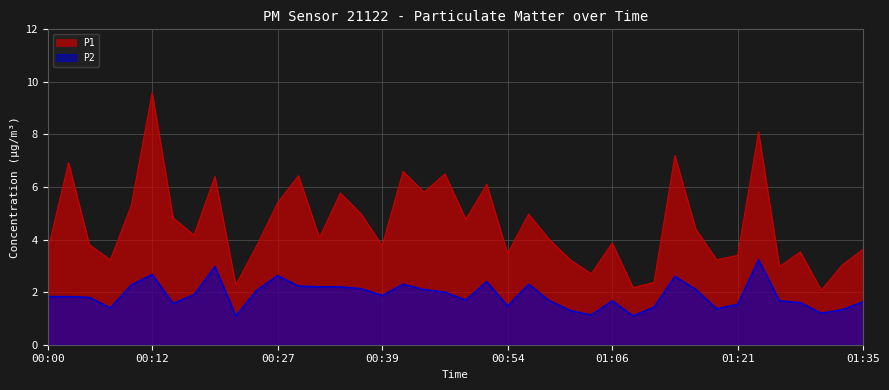

Reading left to right, list all the values displayed in this chart.

P1: 00:00=3.6	00:03=6.9	00:05=3.8	00:08=3.2	00:10=5.3	00:12=9.6	00:15=4.8	00:17=4.2	00:20=6.4	00:22=2.3	00:25=3.8	00:27=5.4	00:30=6.4	00:32=4.1	00:34=5.8	00:37=5.0	00:39=3.8	00:42=6.6	00:44=5.8	00:47=6.5	00:49=4.8	00:52=6.1	00:54=3.5	00:56=5.0	00:59=4.0	01:01=3.2	01:04=2.7	01:06=3.9	01:09=2.2	01:11=2.4	01:13=7.2	01:16=4.4	01:18=3.2	01:21=3.4	01:23=8.1	01:26=3.0	01:28=3.5	01:31=2.1	01:33=3.0	01:35=3.6
P2: 00:00=1.8	00:03=1.8	00:05=1.8	00:08=1.4	00:10=2.3	00:12=2.7	00:15=1.6	00:17=1.9	00:20=3.0	00:22=1.1	00:25=2.1	00:27=2.6	00:30=2.2	00:32=2.2	00:34=2.2	00:37=2.1	00:39=1.9	00:42=2.3	00:44=2.1	00:47=2.0	00:49=1.7	00:52=2.4	00:54=1.5	00:56=2.3	00:59=1.7	01:01=1.3	01:04=1.1	01:06=1.7	01:09=1.1	01:11=1.4	01:13=2.6	01:16=2.1	01:18=1.4	01:21=1.5	01:23=3.2	01:26=1.7	01:28=1.6	01:31=1.2	01:33=1.3	01:35=1.6